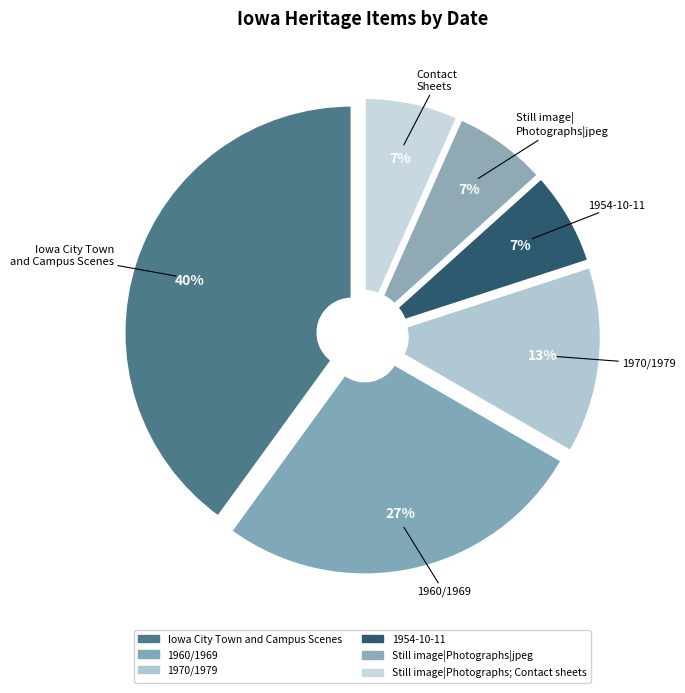

Which category has the smallest portion of the pie?

1954-10-11